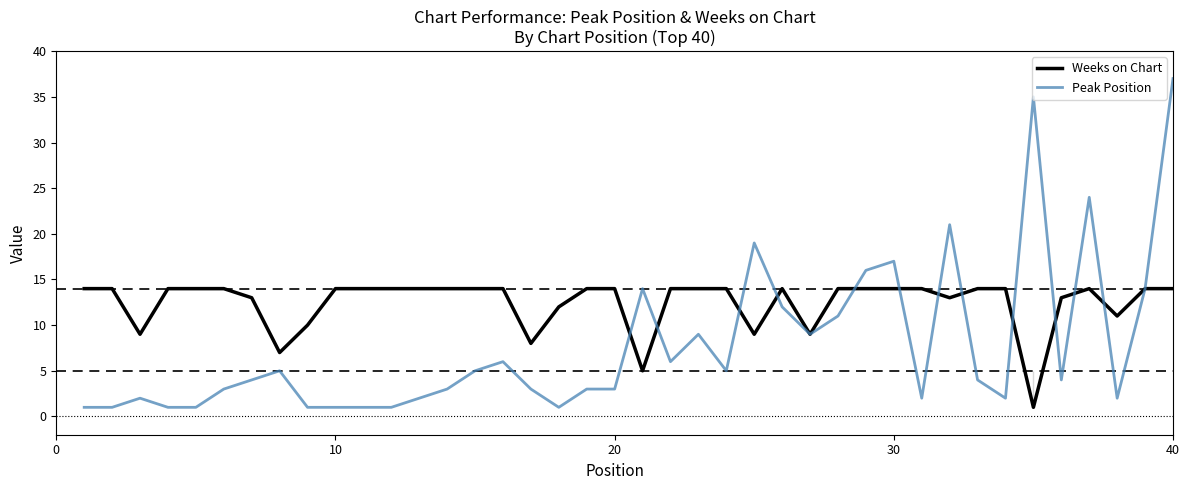

What is the lowest value of the Peak Position series?

1